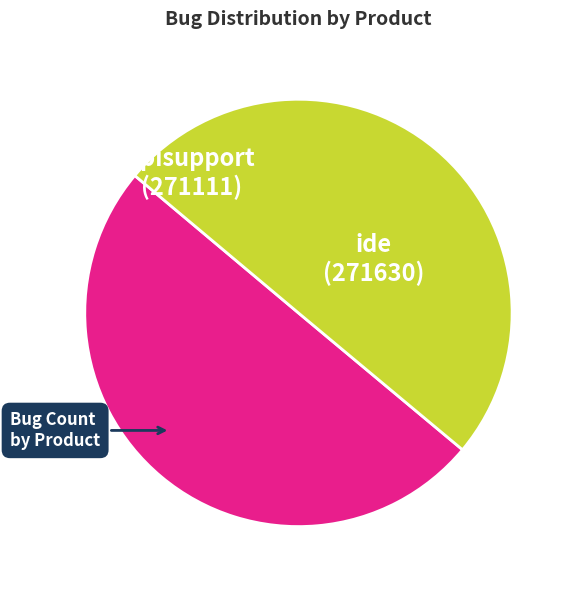

Count the number of slices in the pie.

2